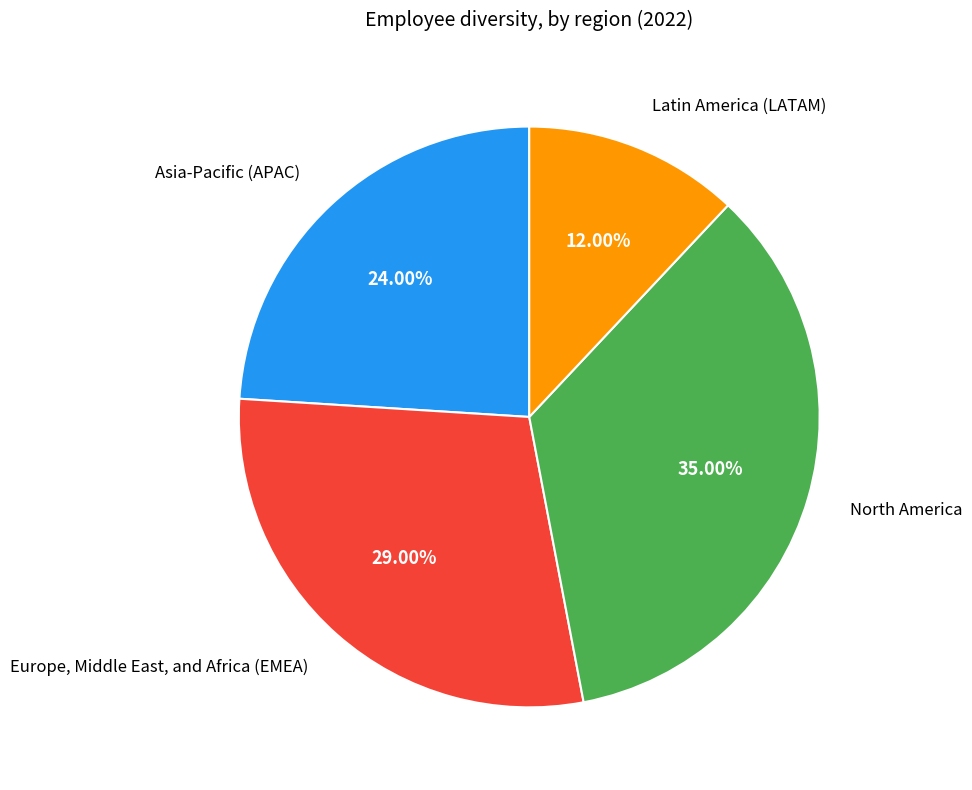

Is there any slice that represents more than half of the pie?

No